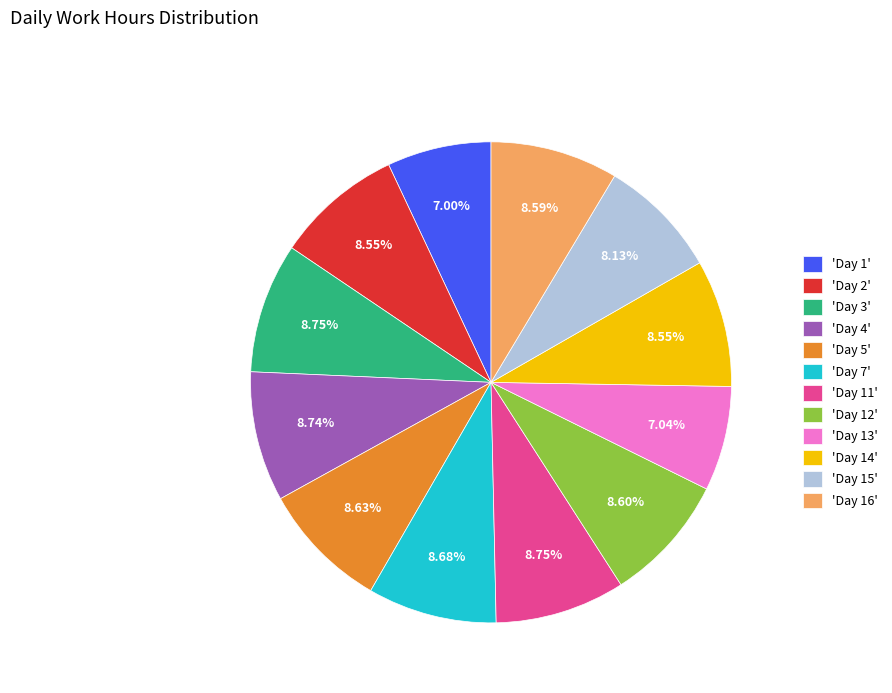

What is the ratio of the value at 'Day 12' to the value at 'Day 7'?

1.0